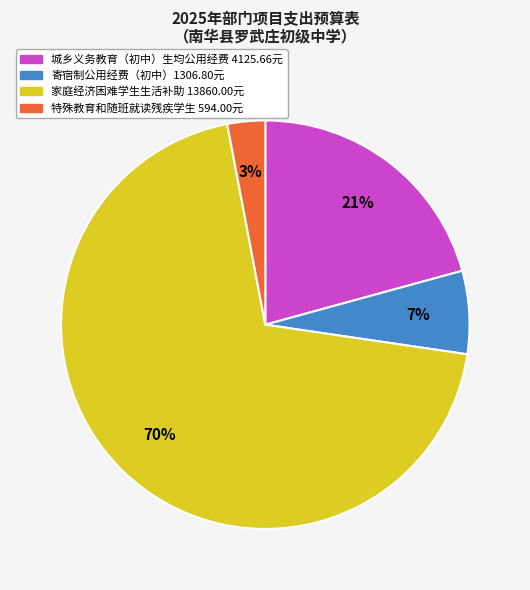

To the nearest percent, what is the average slice percentage?

25%